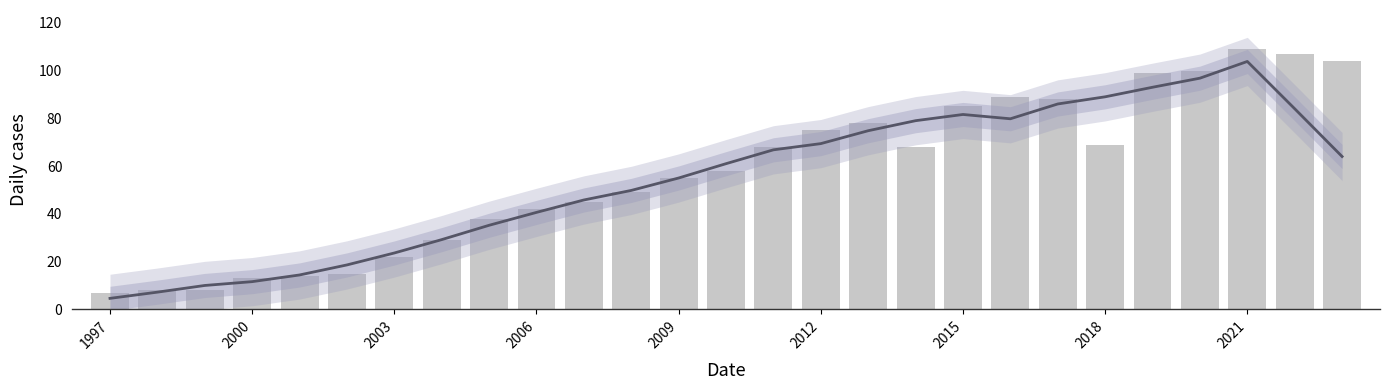

List the series in order of their overall mean, highest first.

Frequency, Trend